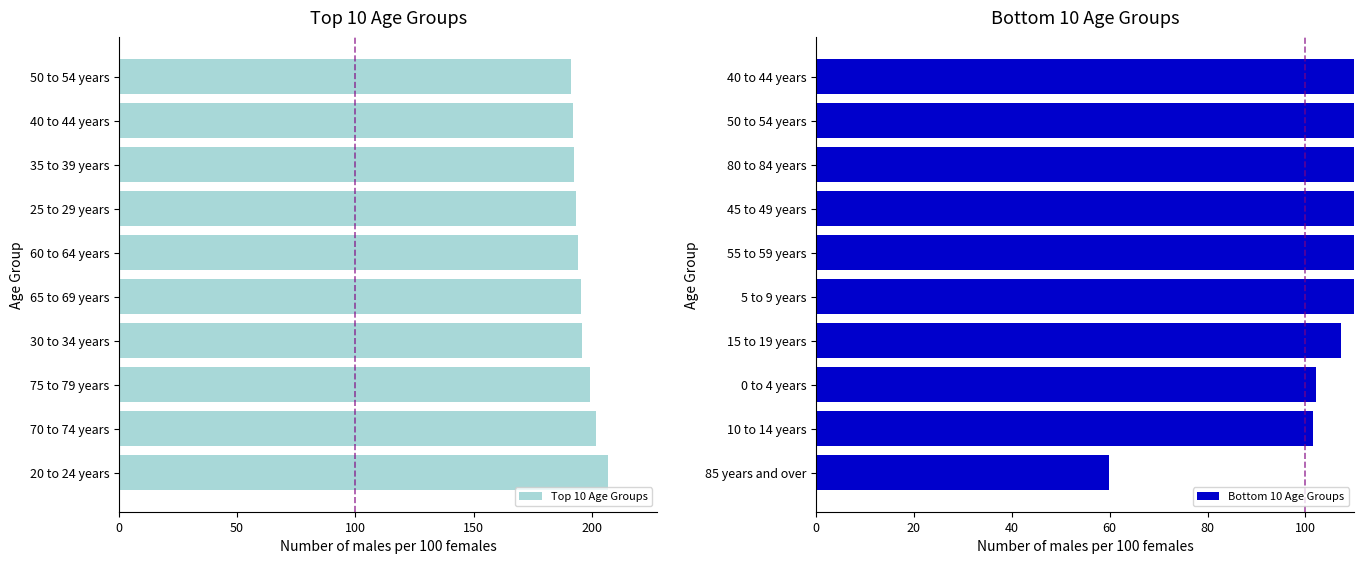

At which label does Top 10 Age Groups reach its peak?

20 to 24 years